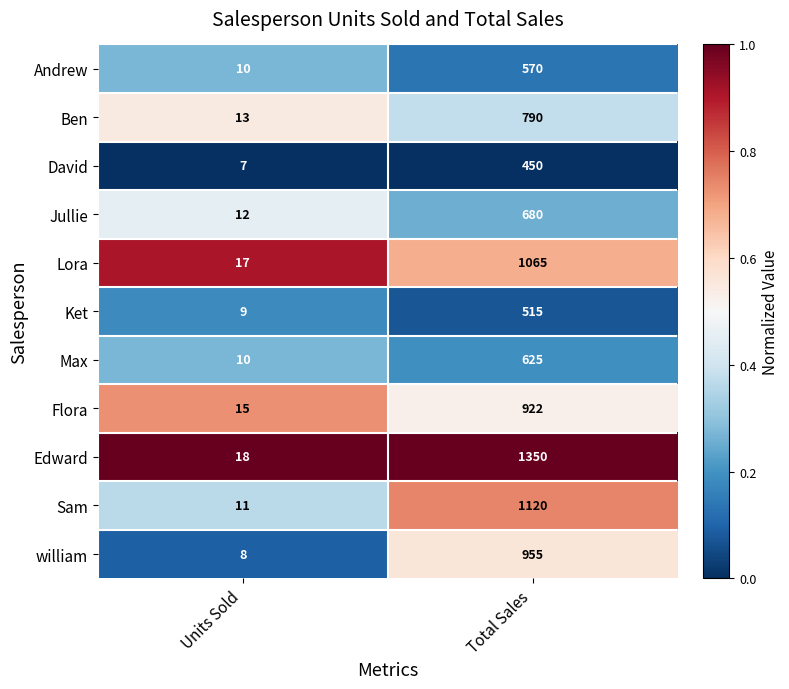

Which series changed the most between Units Sold and Total Sales?

Edward